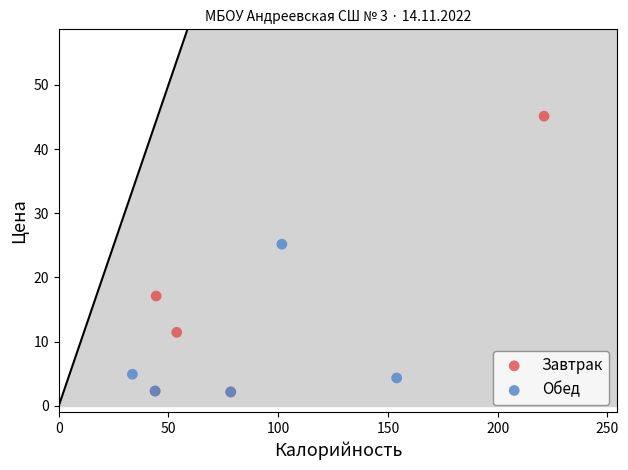

Which series reaches the maximum Y coordinate?

Завтрак